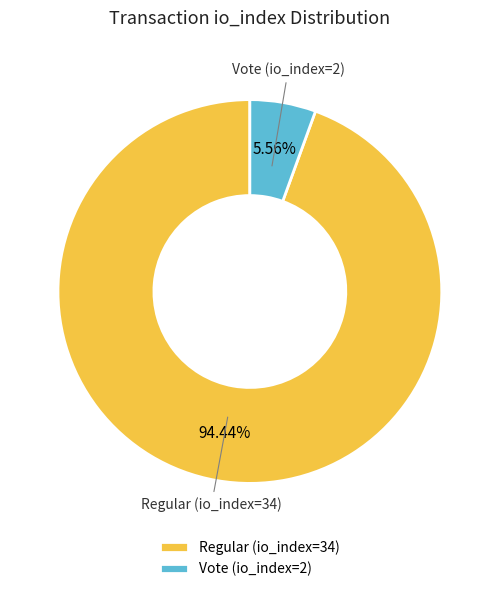

Rank the categories by value from highest to lowest.

Regular (io_index=34), Vote (io_index=2)